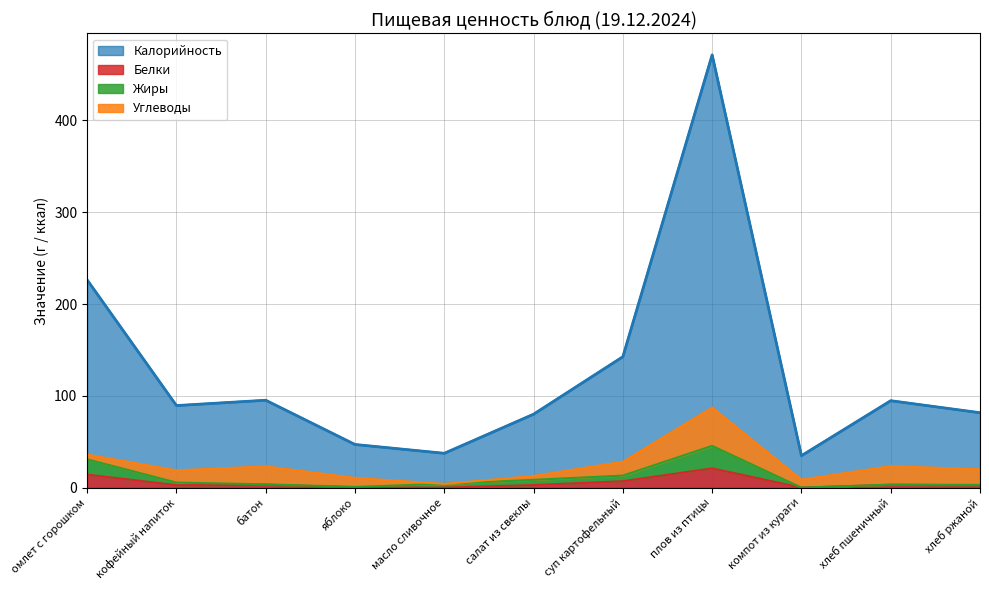

What is the average value of the Калорийность series?

127.3